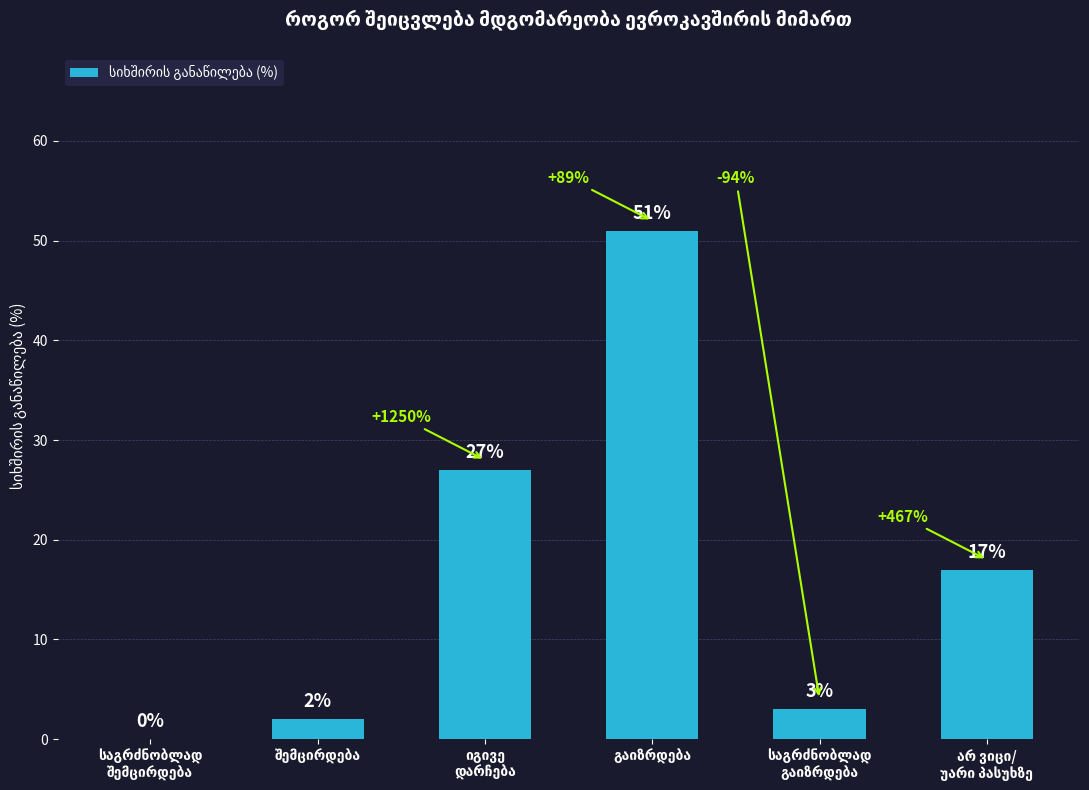

What is the maximum value shown in the chart?

51